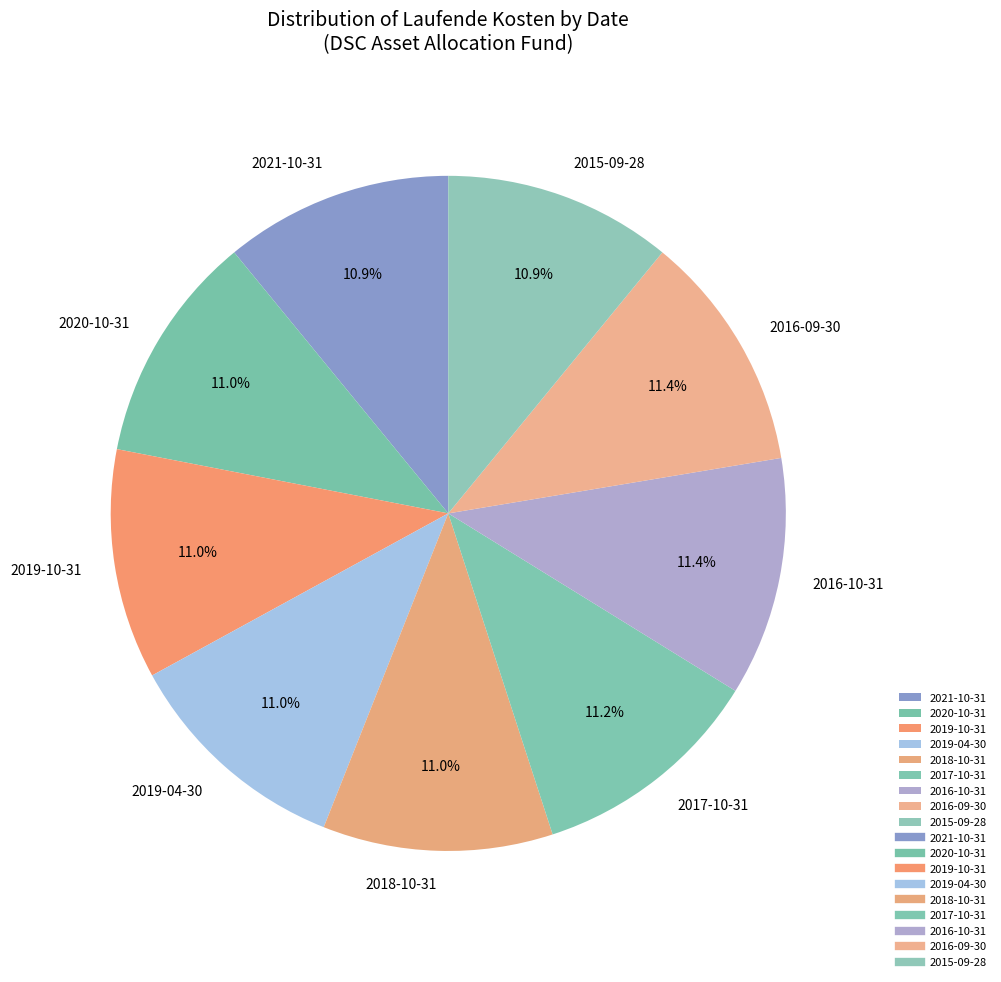

True or false: 2021-10-31 accounts for 11% of the total.

True